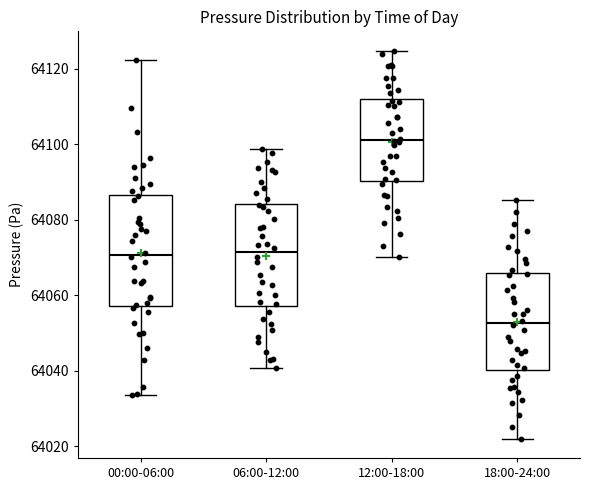

Which box is the tallest, from its lower edge to its upper edge?

00:00-06:00